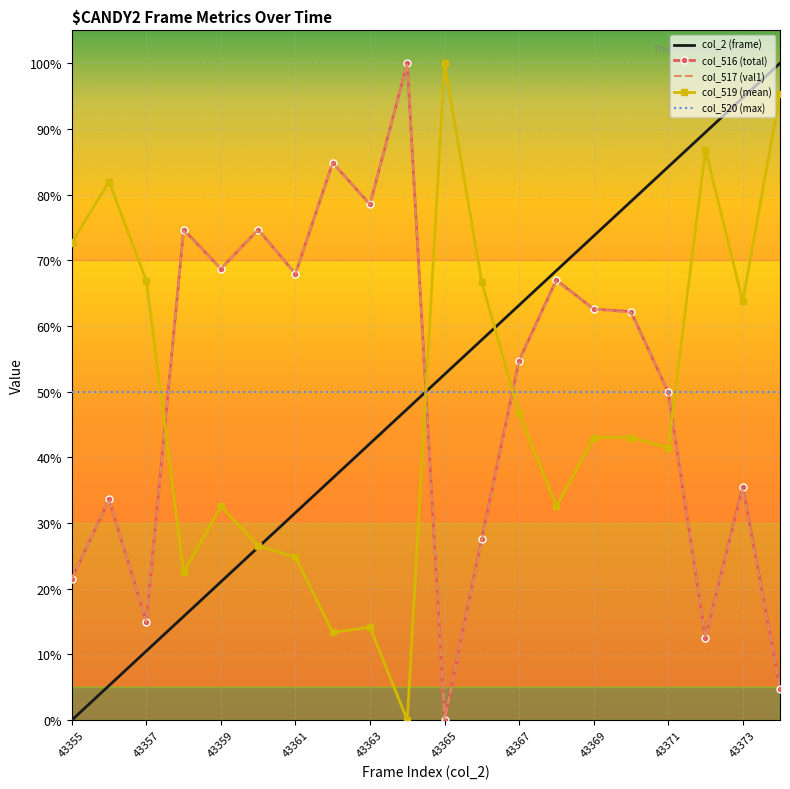

At how many categories does at least one series exceed 90?

4